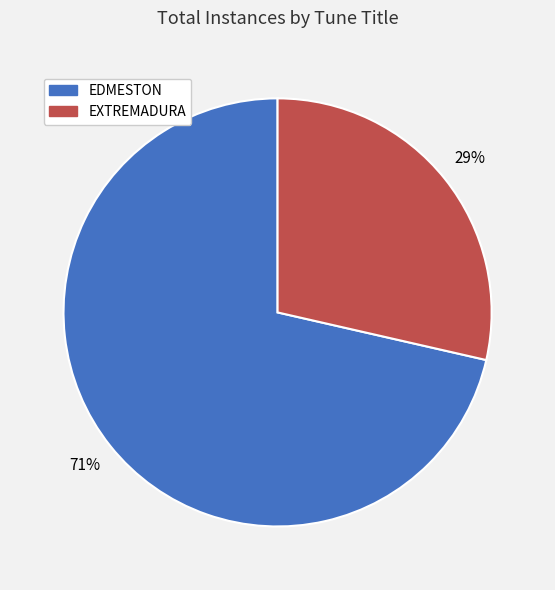

What is the largest slice in the pie chart?

EDMESTON